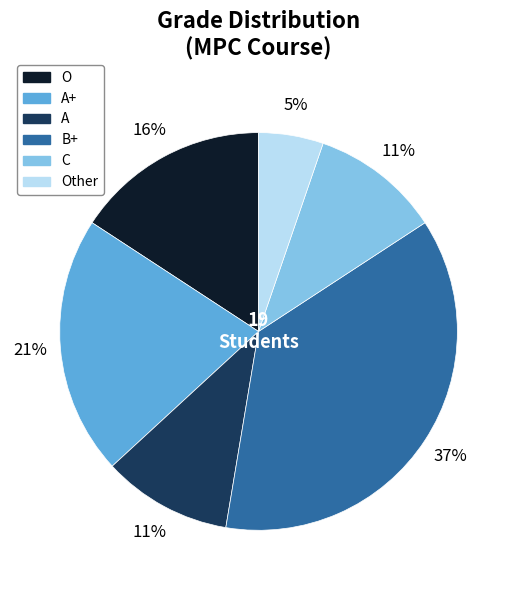

What is the smallest slice in the pie chart?

Other